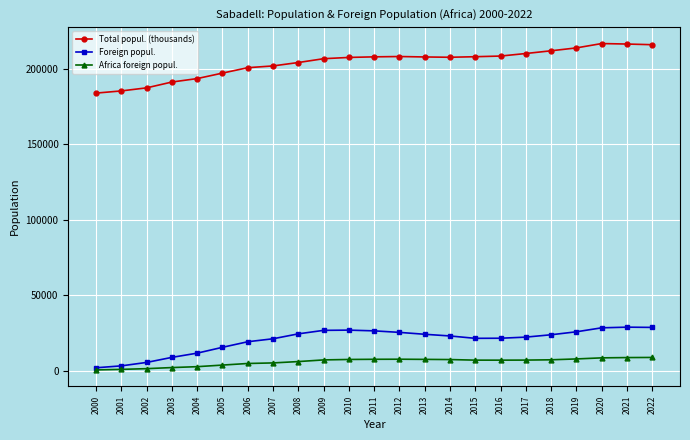

At how many categories does at least one series exceed 102285?

23